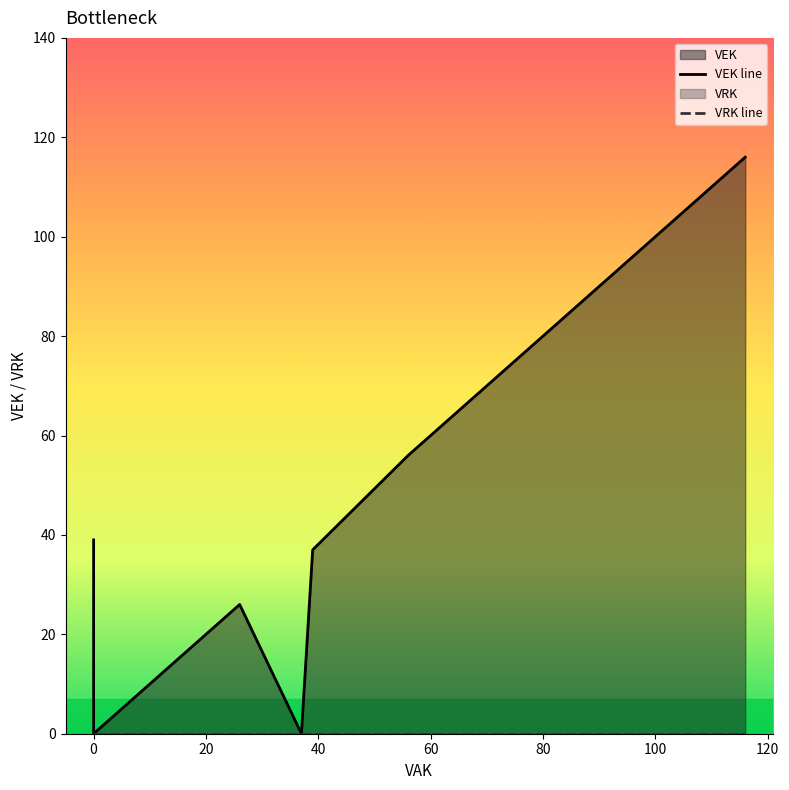

How many series are shown in this chart?

2